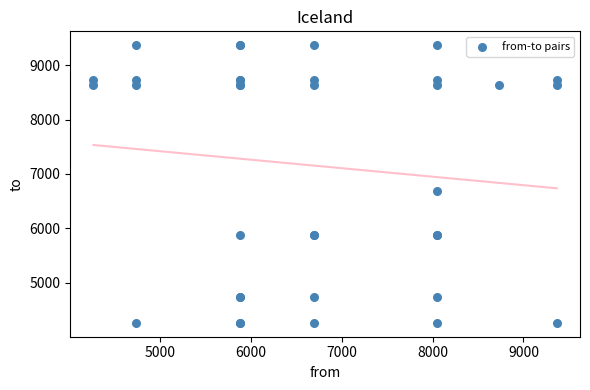

What Y value in the scatter plot is closest to 6815?

6693